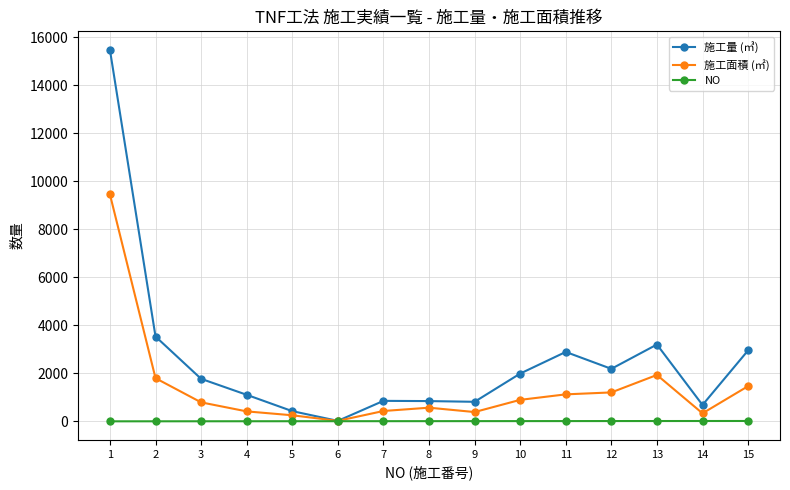

Rank the series by their maximum value, from highest to lowest.

施工量 (㎥), 施工面積 (㎡), NO